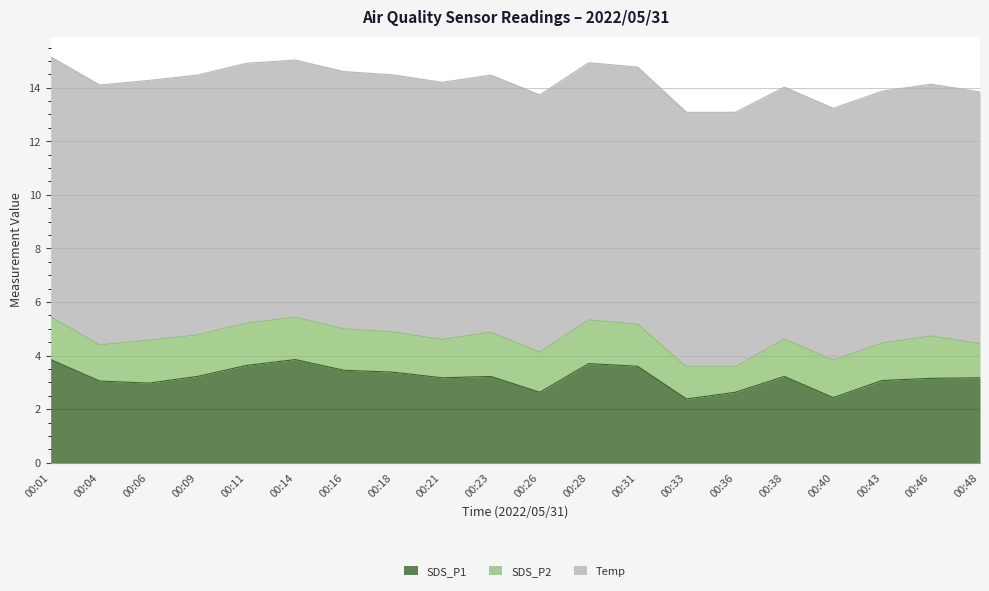

At which label does SDS_P1 first exceed 3?

00:01